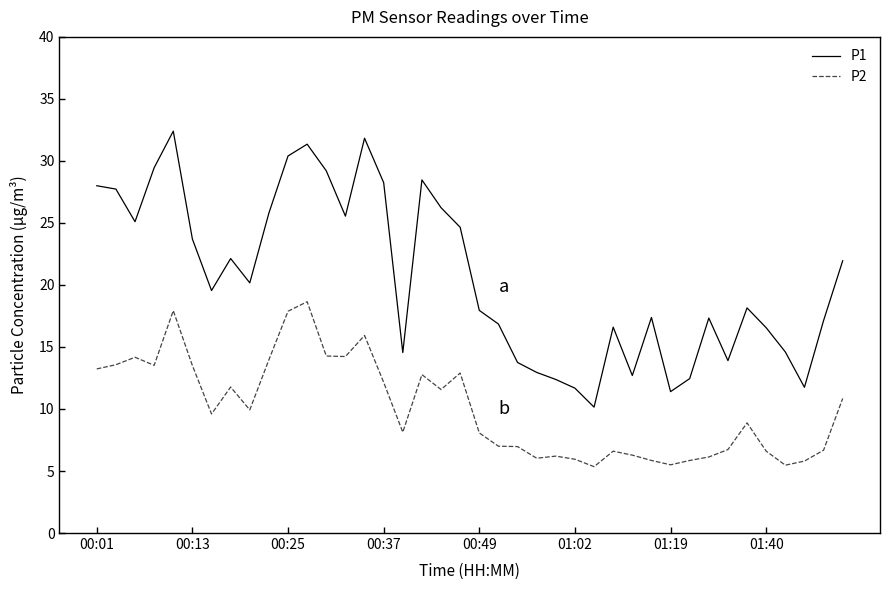

Which series has the largest total across all categories?

P1